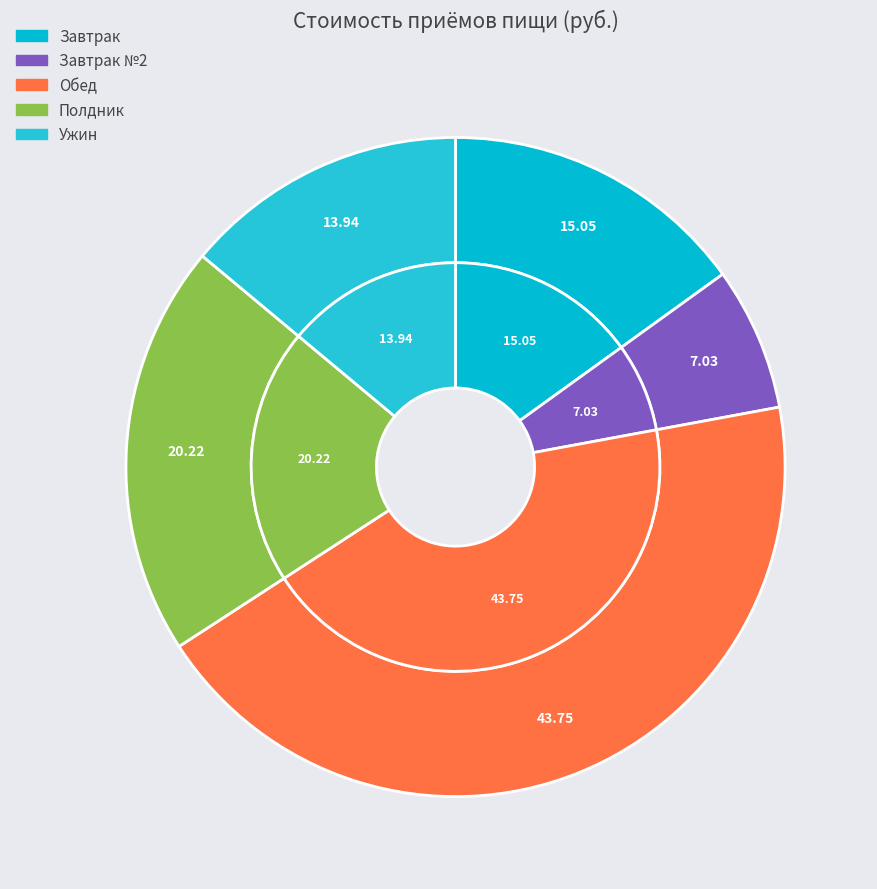

To the nearest percent, what percentage of the pie is Завтрак?

15%